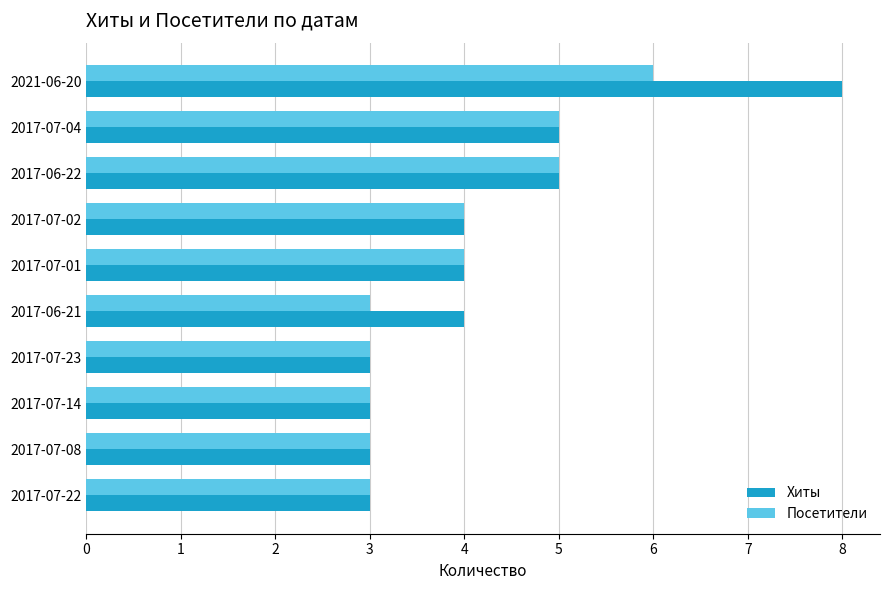

How many values in the Посетители series are below 4?

5